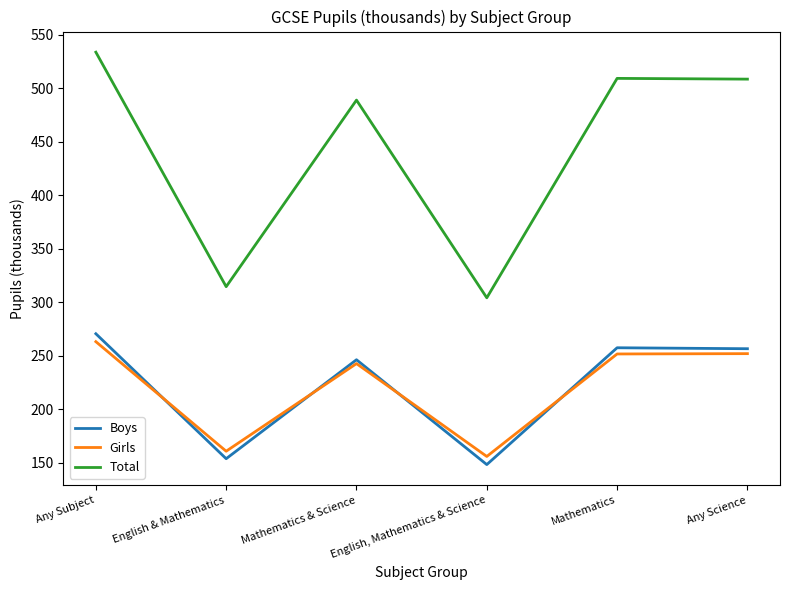

At which category does the chart reach its peak across all series?

Any Subject